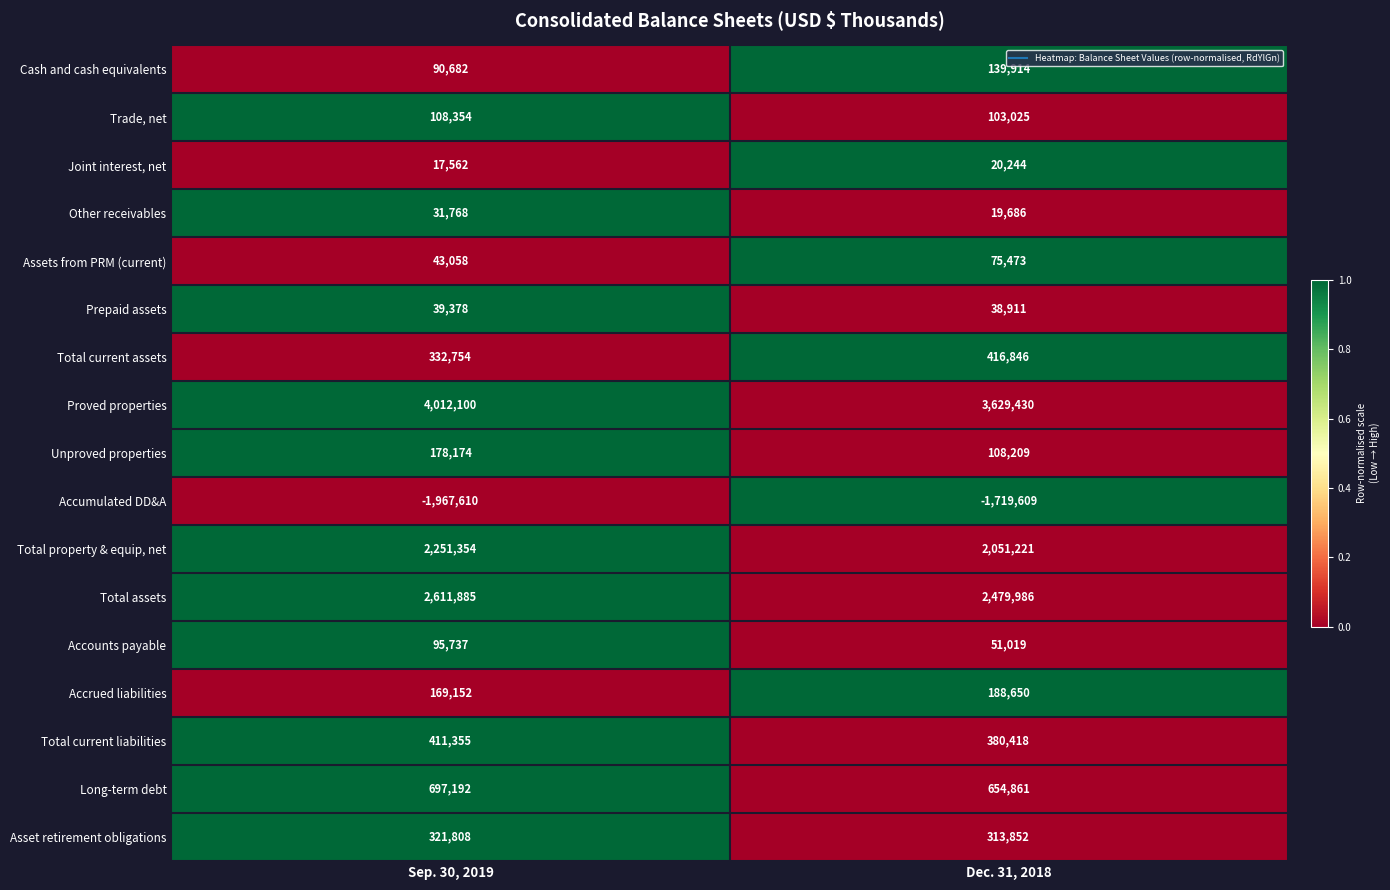

Which label corresponds to the smallest value in the chart?

Sep. 30, 2019